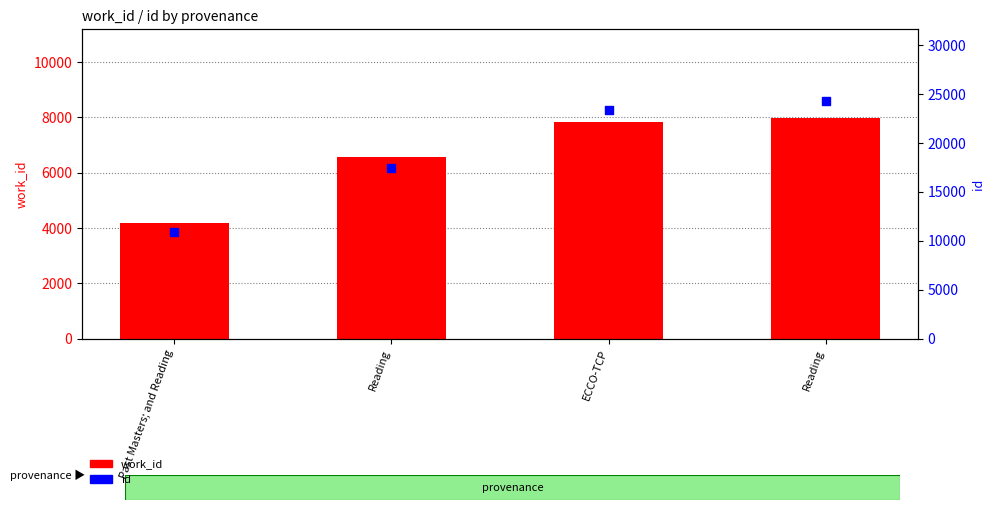

At how many categories does at least one series exceed 21464?

2